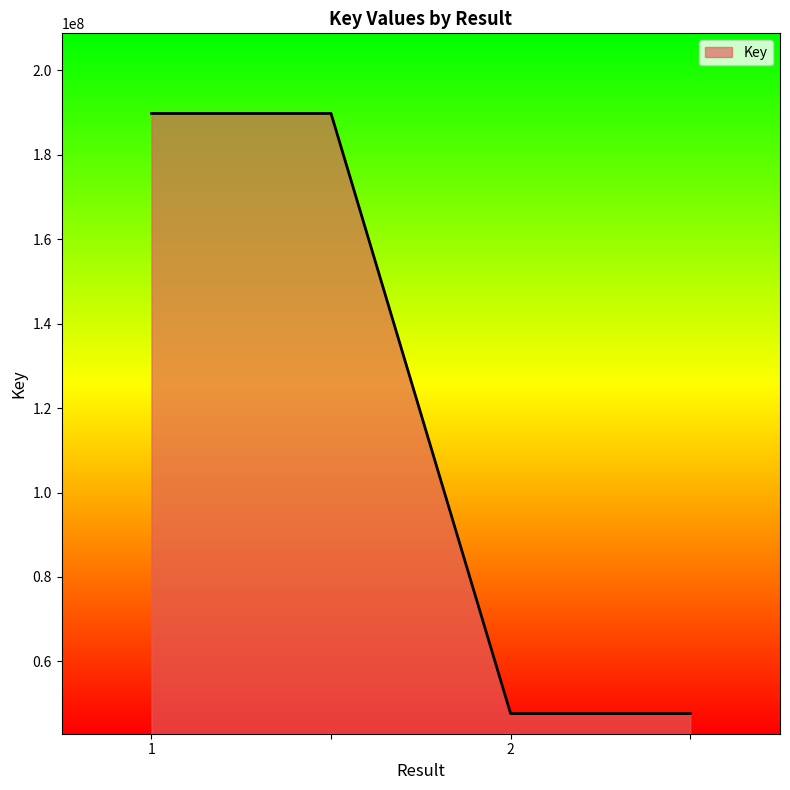

What is the difference between the maximum and minimum values?

142113359